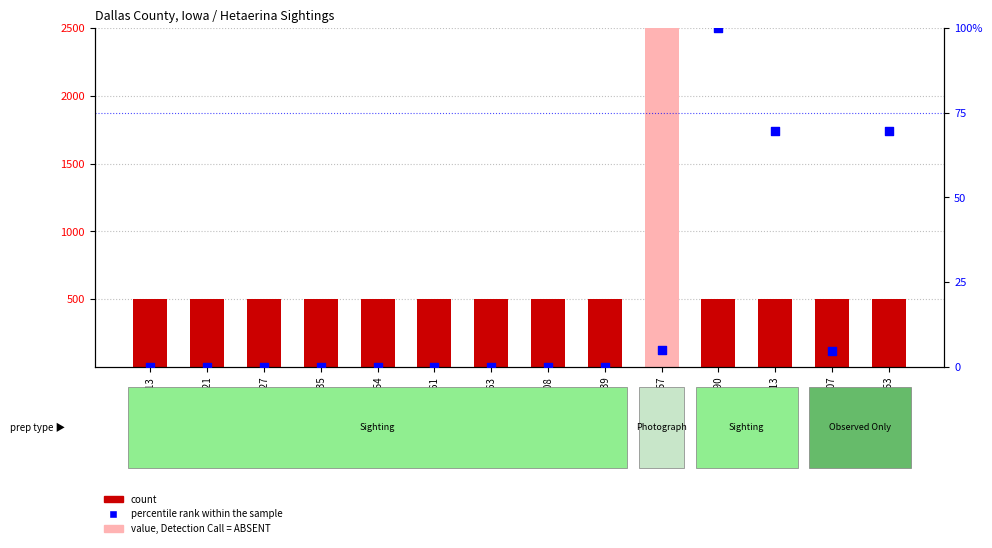

What are all the series names shown in the legend?

count, percentile rank within the sample